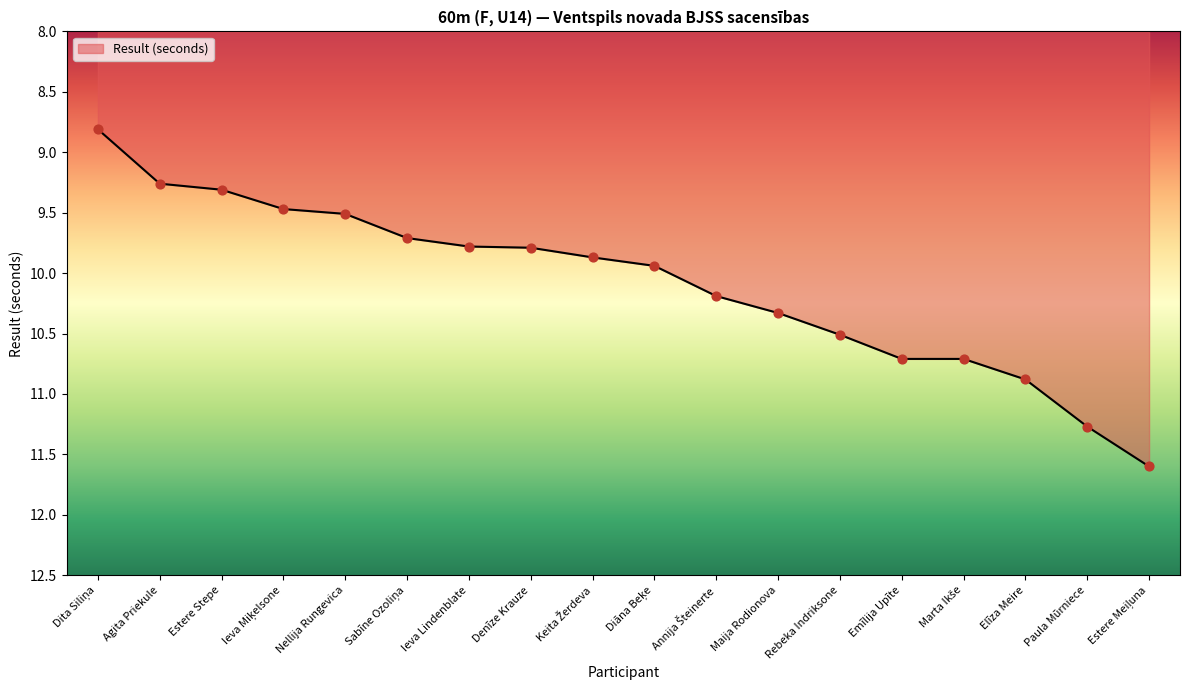

Which has a higher value, Elīza Meire or Estere Stepe?

Elīza Meire